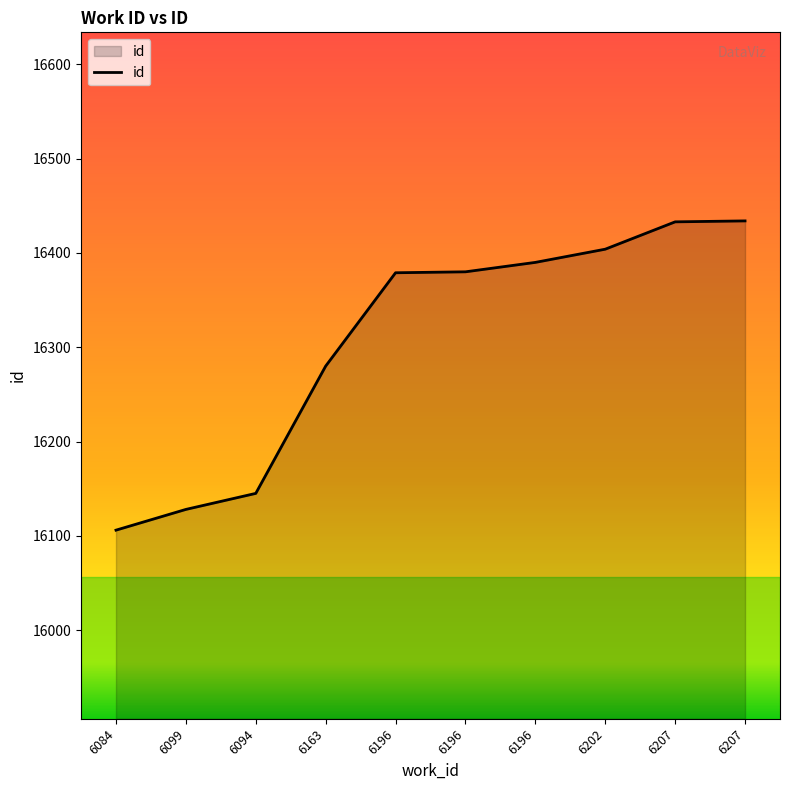

Rank the categories by value from highest to lowest.

6207, 6207, 6202, 6196, 6196, 6196, 6163, 6094, 6099, 6084